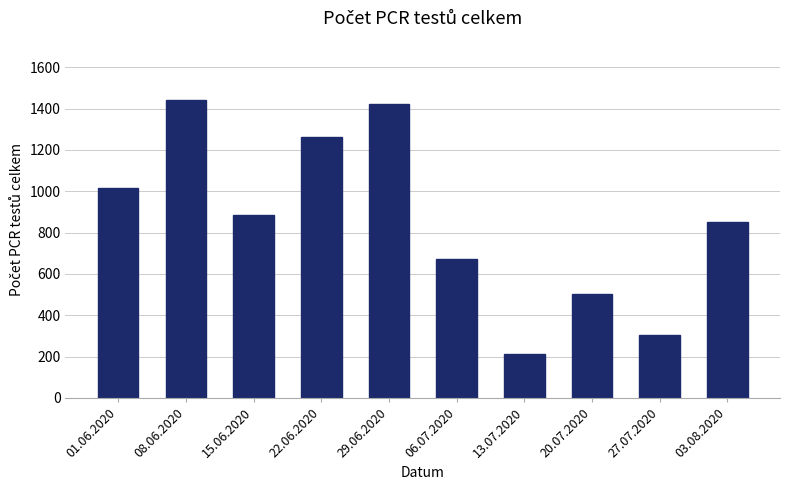

How many values are below 885?

5